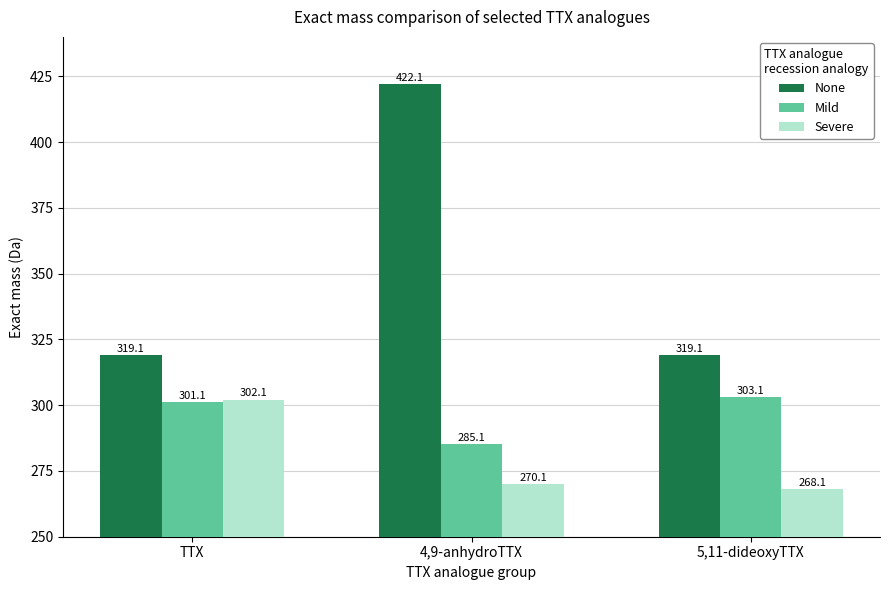

Which category has the highest value in the Mild series?

5,11-dideoxyTTX